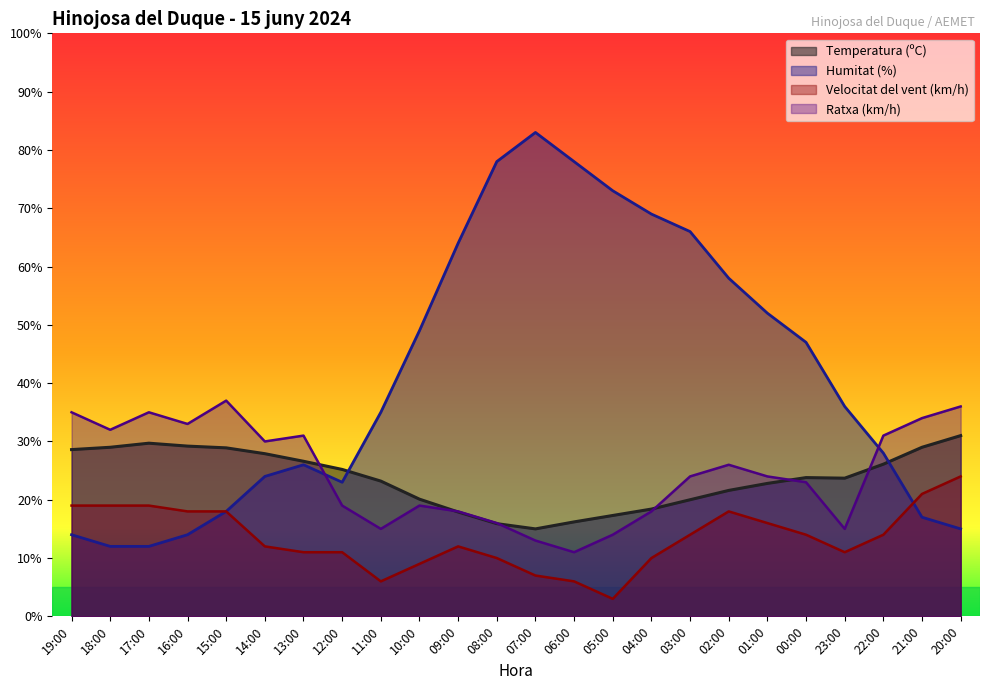

At which label is Temperatura (ºC) closest to 23?

11:00